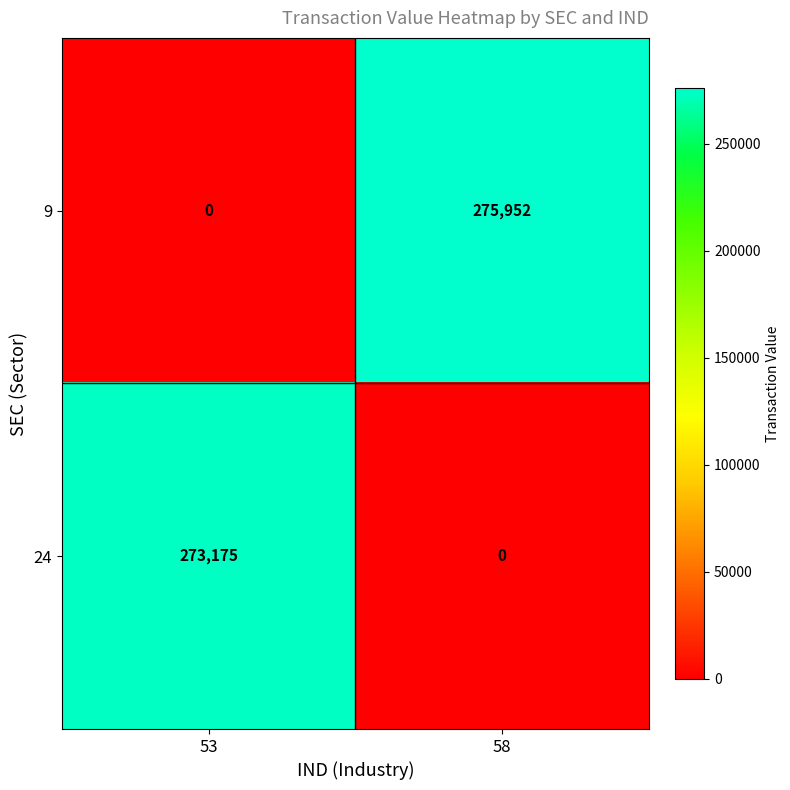

How many distinct data groups are displayed?

2